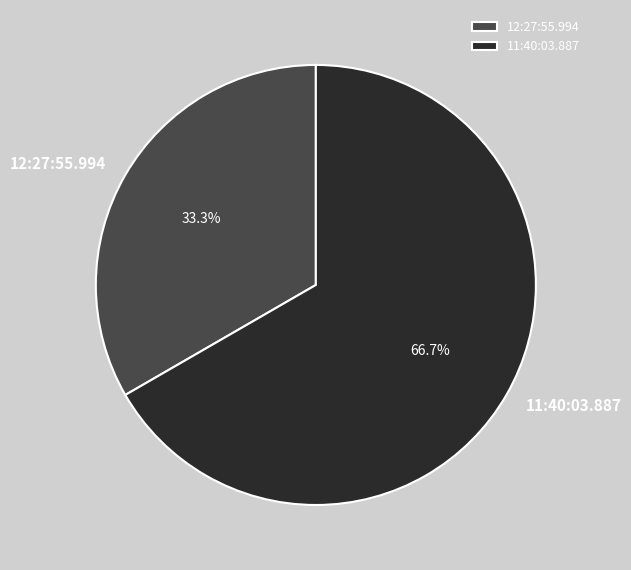

What is the smallest slice in the pie chart?

12:27:55.994